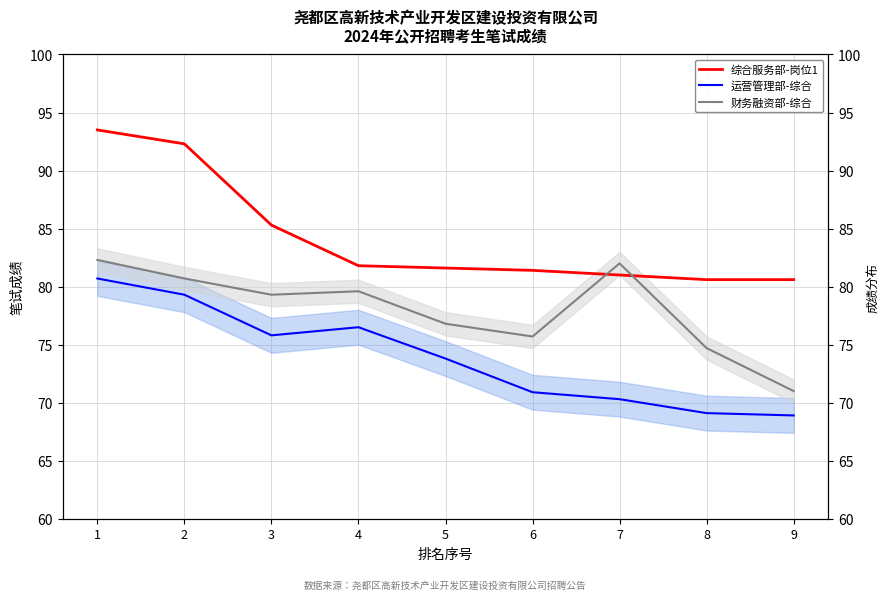

Between 5 and 6, which series saw the biggest shift?

运营管理部-综合